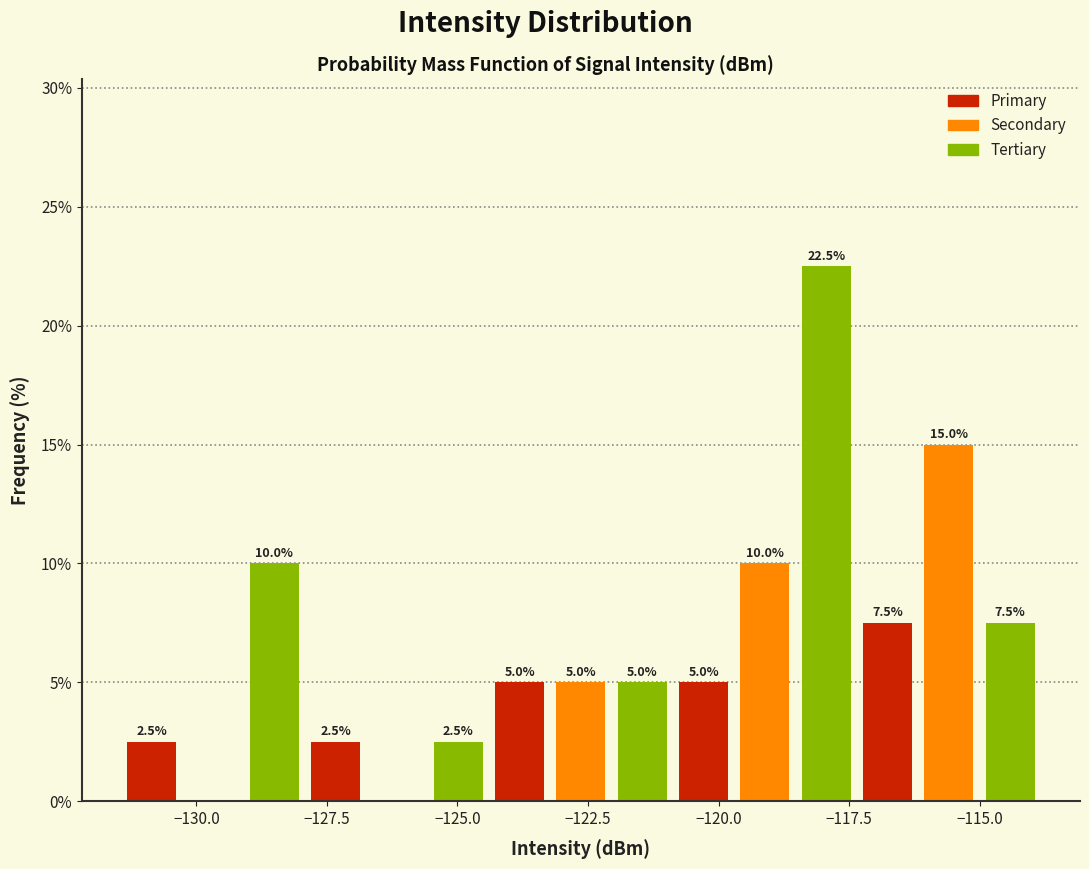

Read against the x-axis, roughly where is the centre of the tallest bar?

-118.0